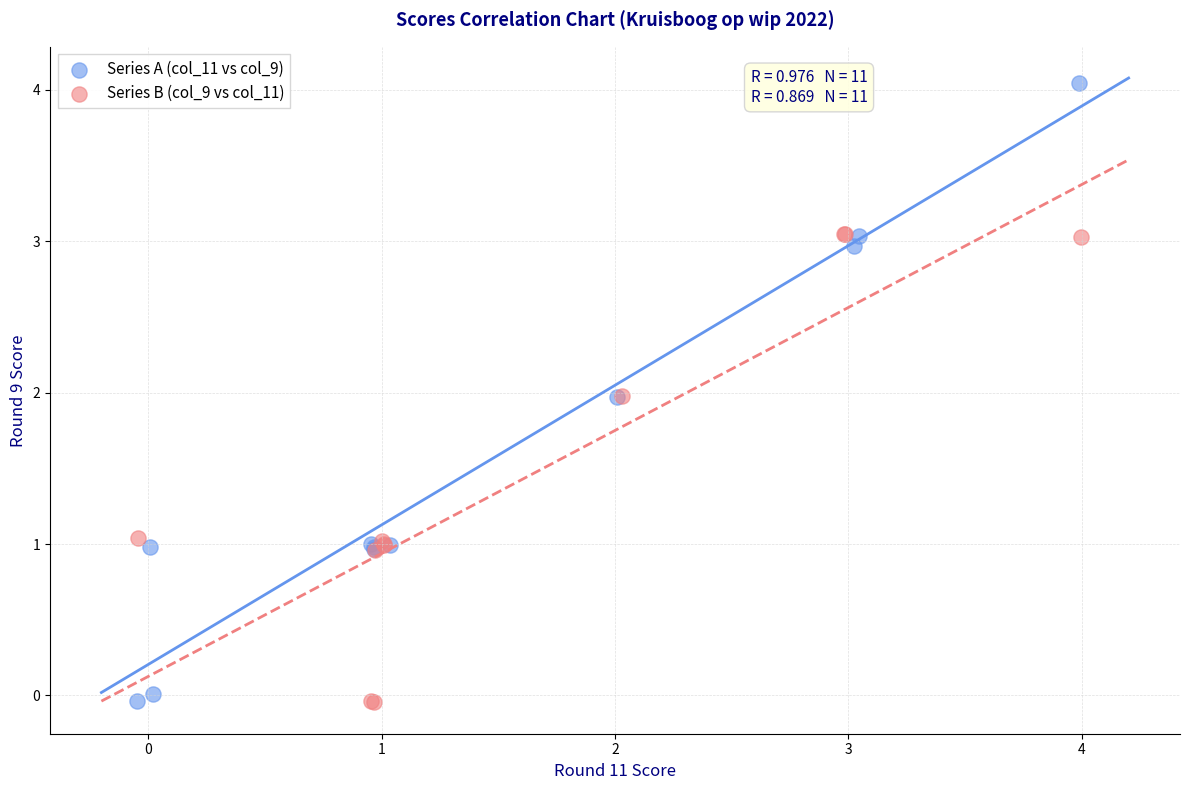

Which series has the widest spread of Y values?

Series A (col_11 vs col_9)